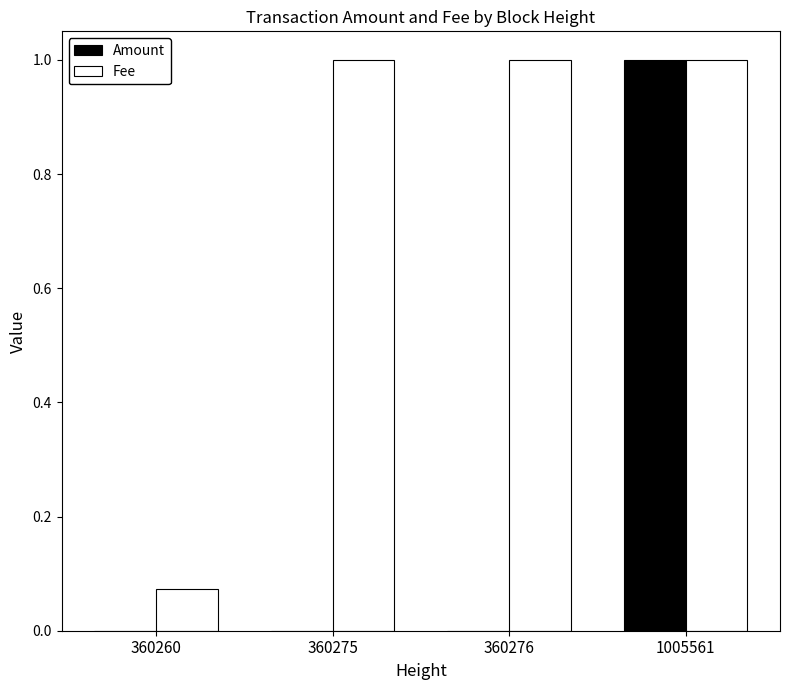

What is the maximum value for Amount?

1.0